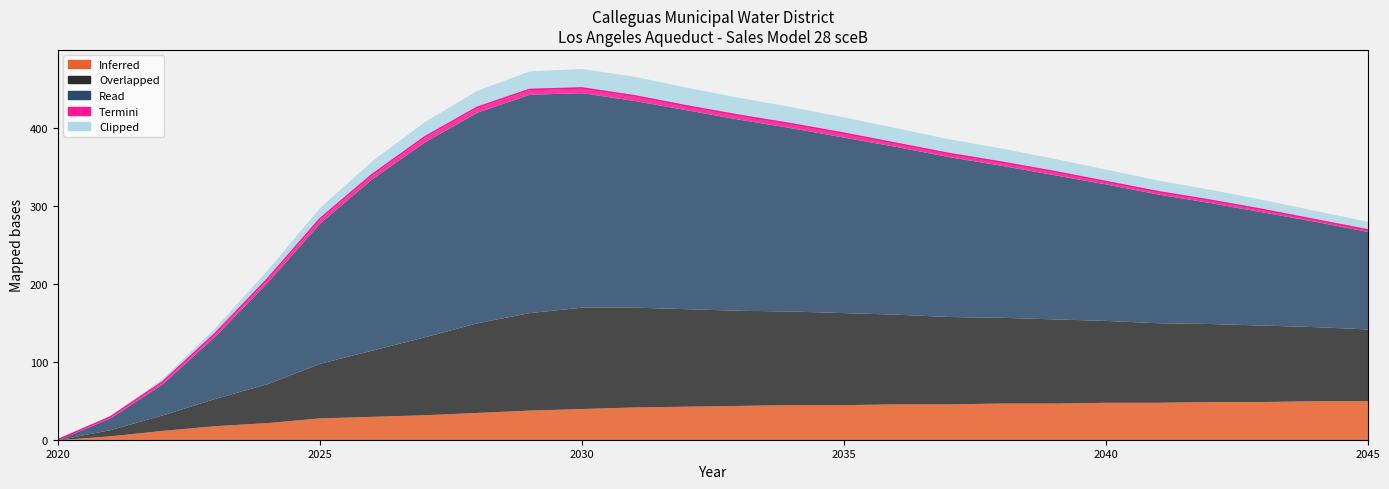

Between 2031 and 2028, which is larger?

2031